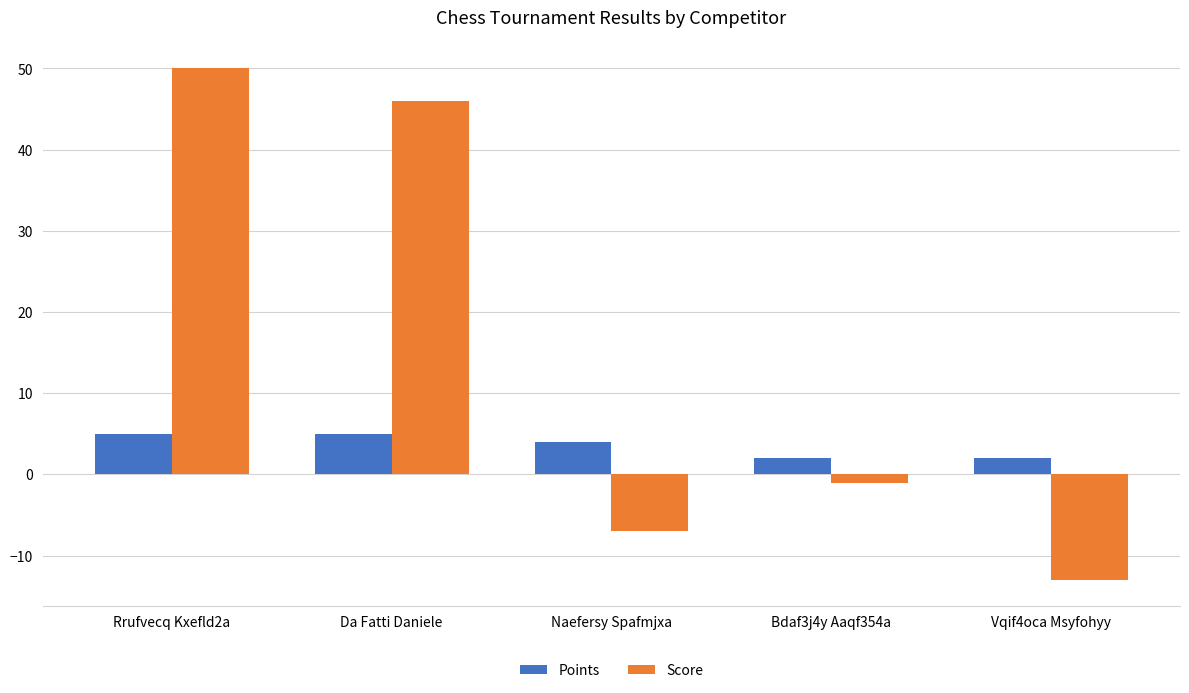

What is the sum of the Score values at Da Fatti Daniele and Naefersy Spafmjxa?

39